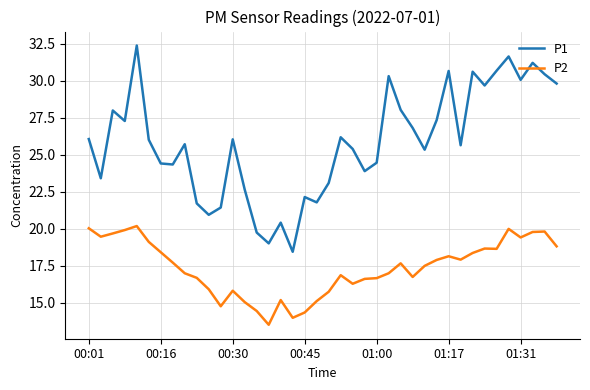

Rank the series by their maximum value, from highest to lowest.

P1, P2